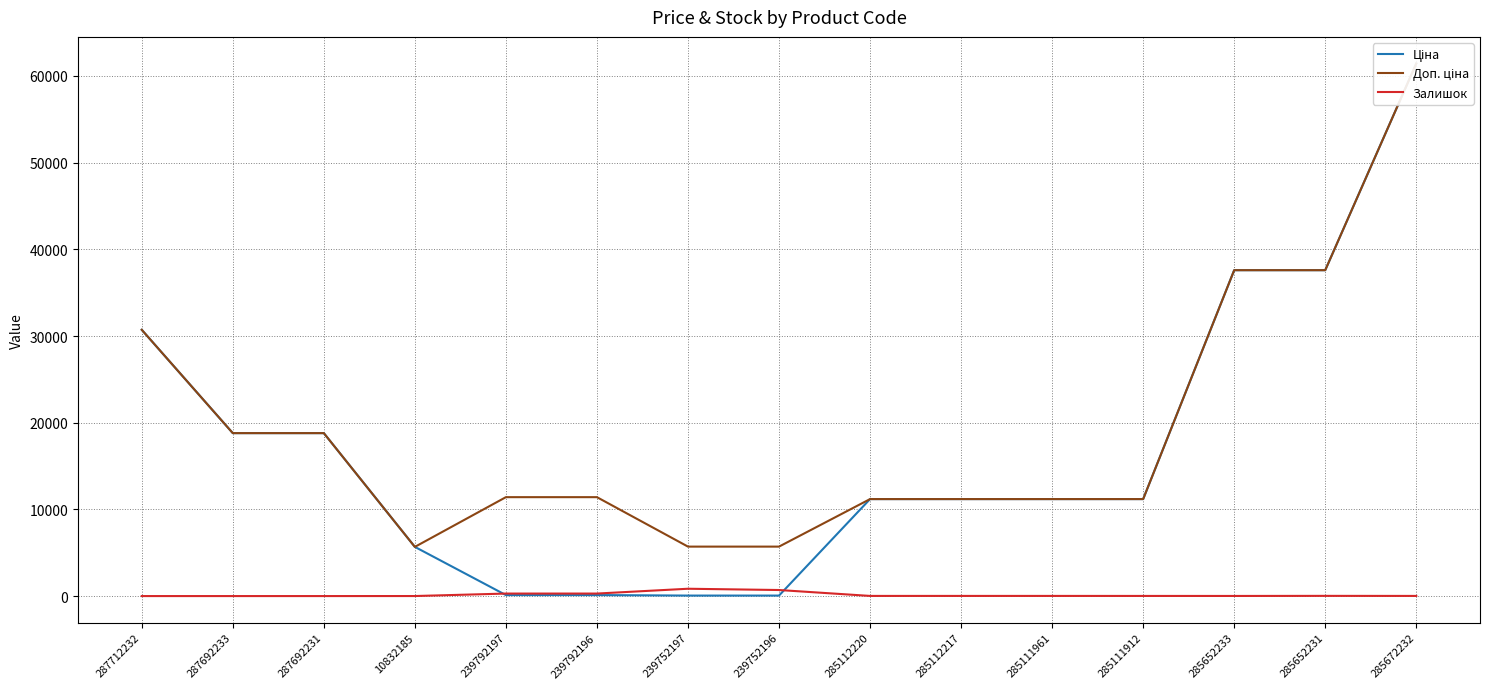

Which category has the highest value in the Доп. ціна series?

285672232